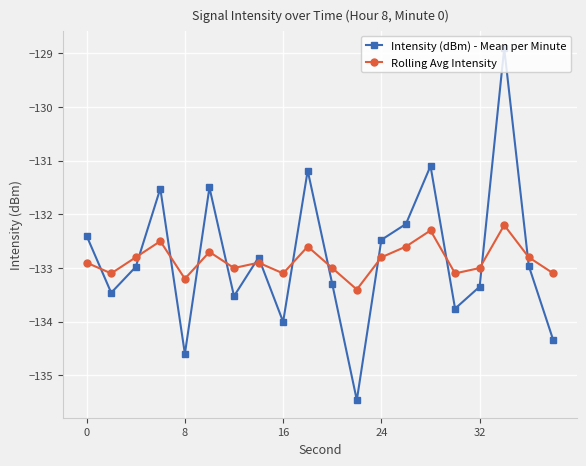

Which series has the largest total across all categories?

Intensity (dBm) - Mean per Minute